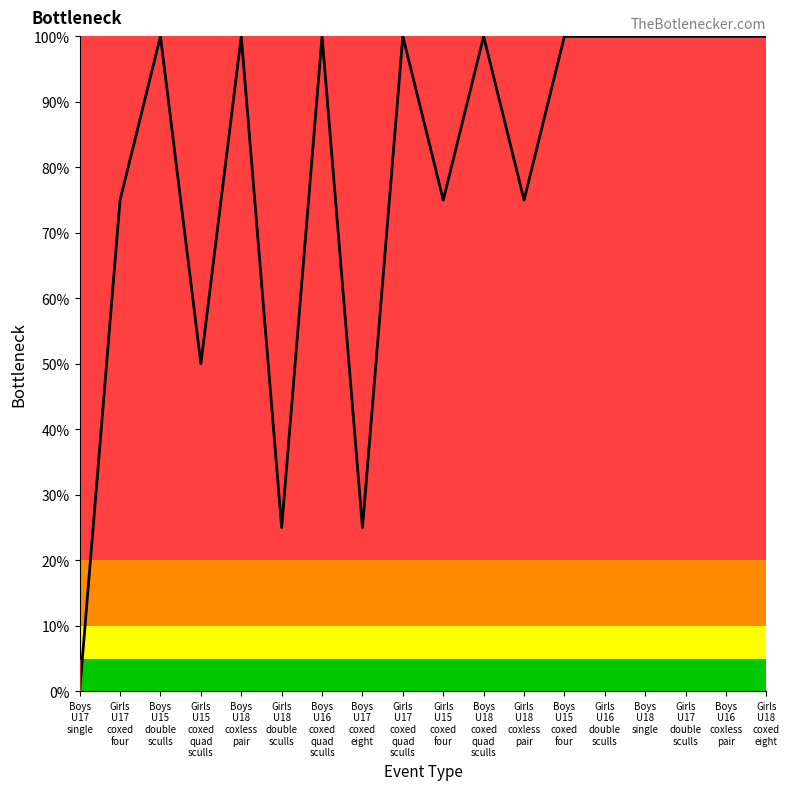

The value at Girls
U17
coxed
quad
sculls is 1.3. True or false?

False